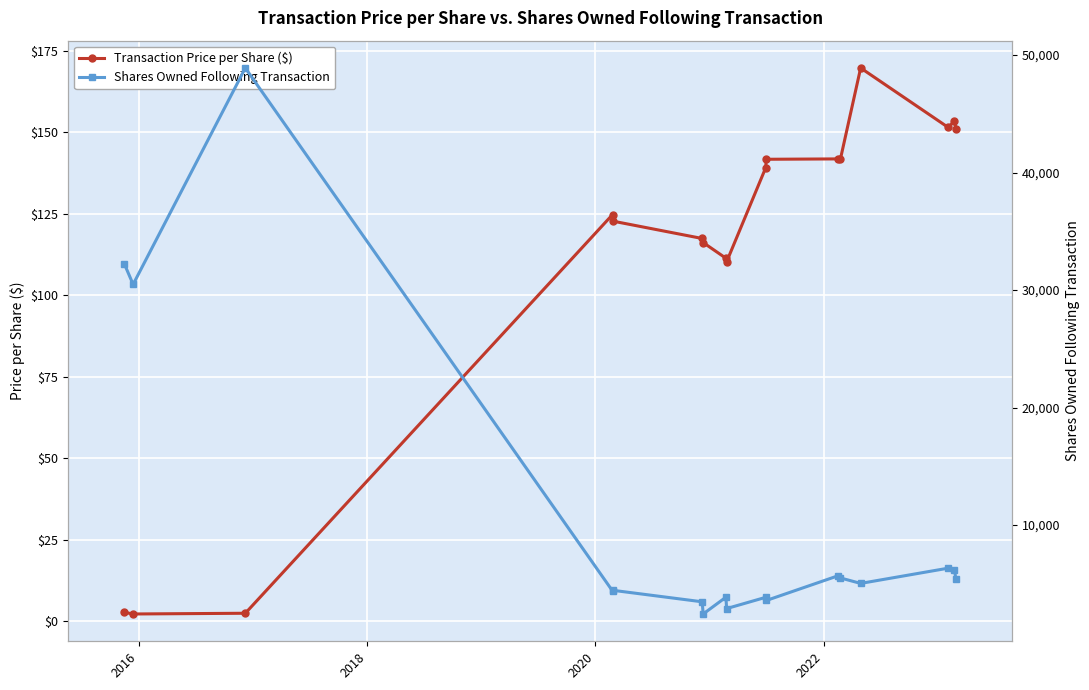

True or false: Transaction Price per Share ($) has more than 0 interior local peaks.

True